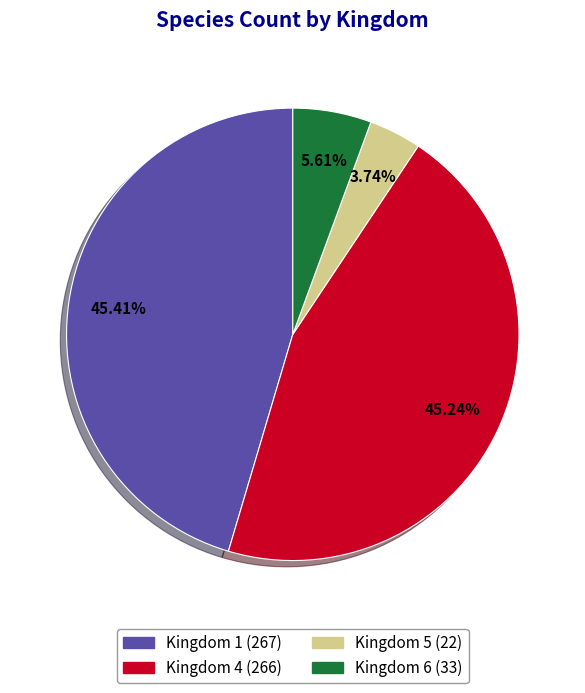

Does any single category account for the majority?

No